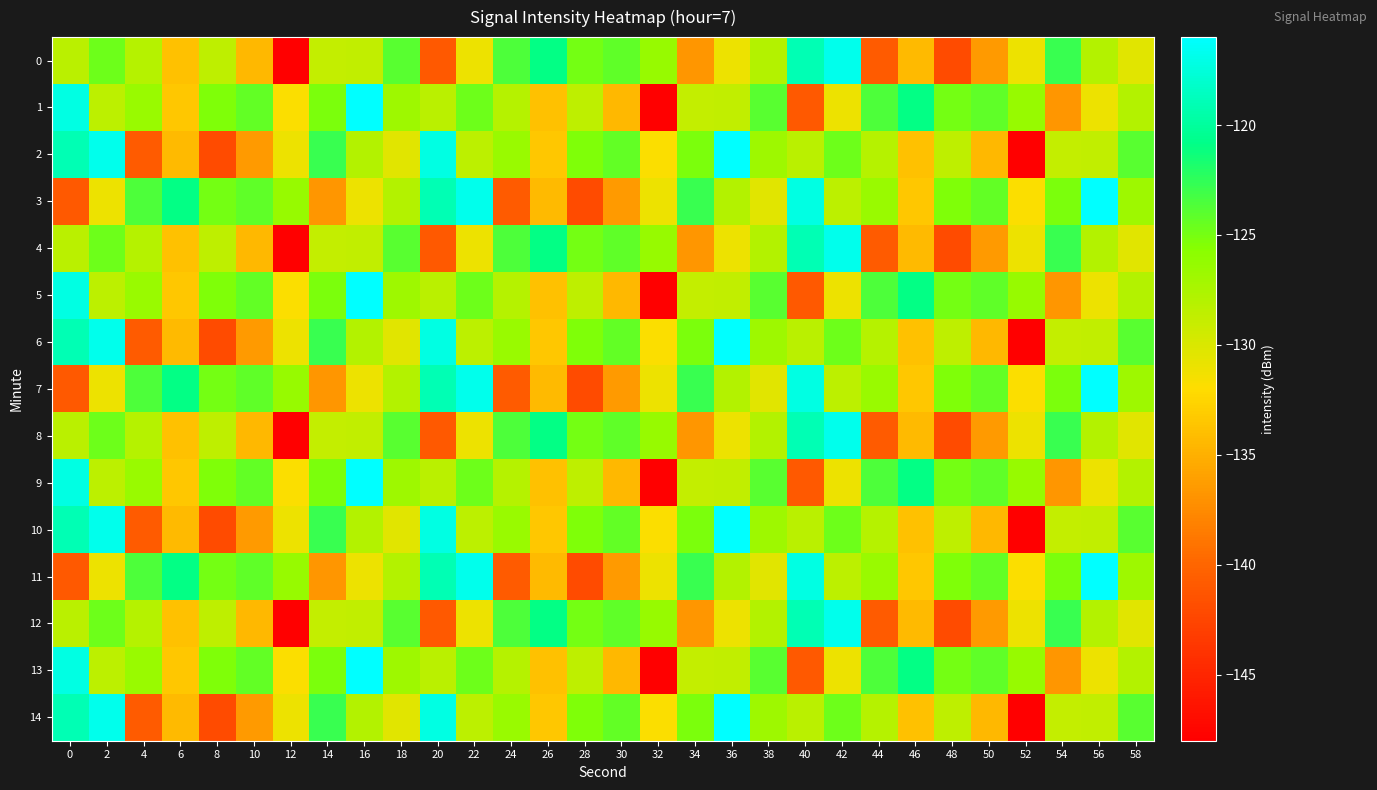

Between 46 and 2, which is larger?

2